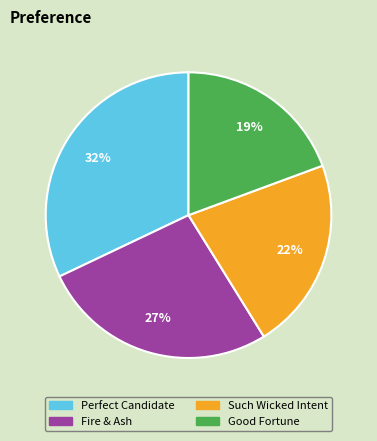

How many slices are in this pie chart?

4